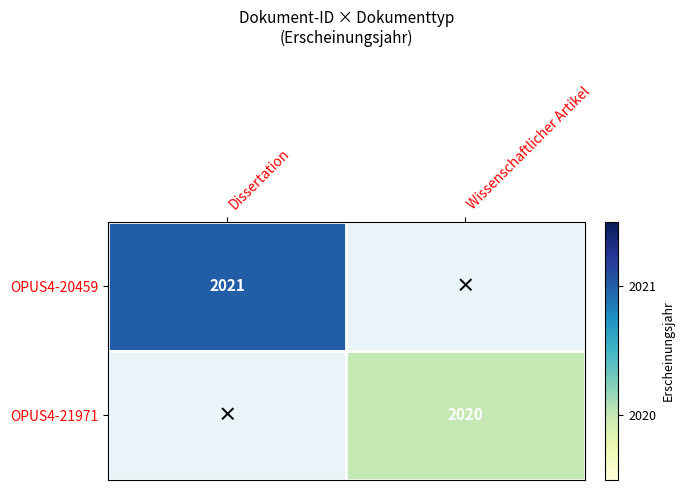

Is it true that OPUS4-20459 equals 2021 at Dissertation?

True